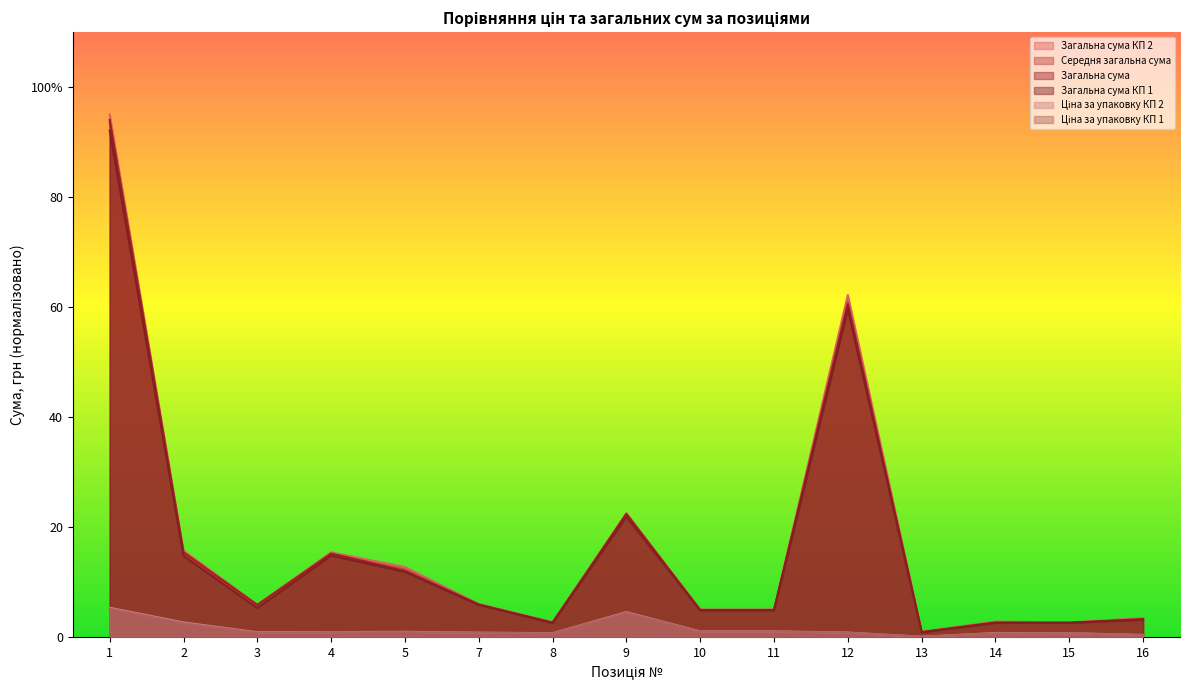

Does the chart display data point markers on the line(s)?

No